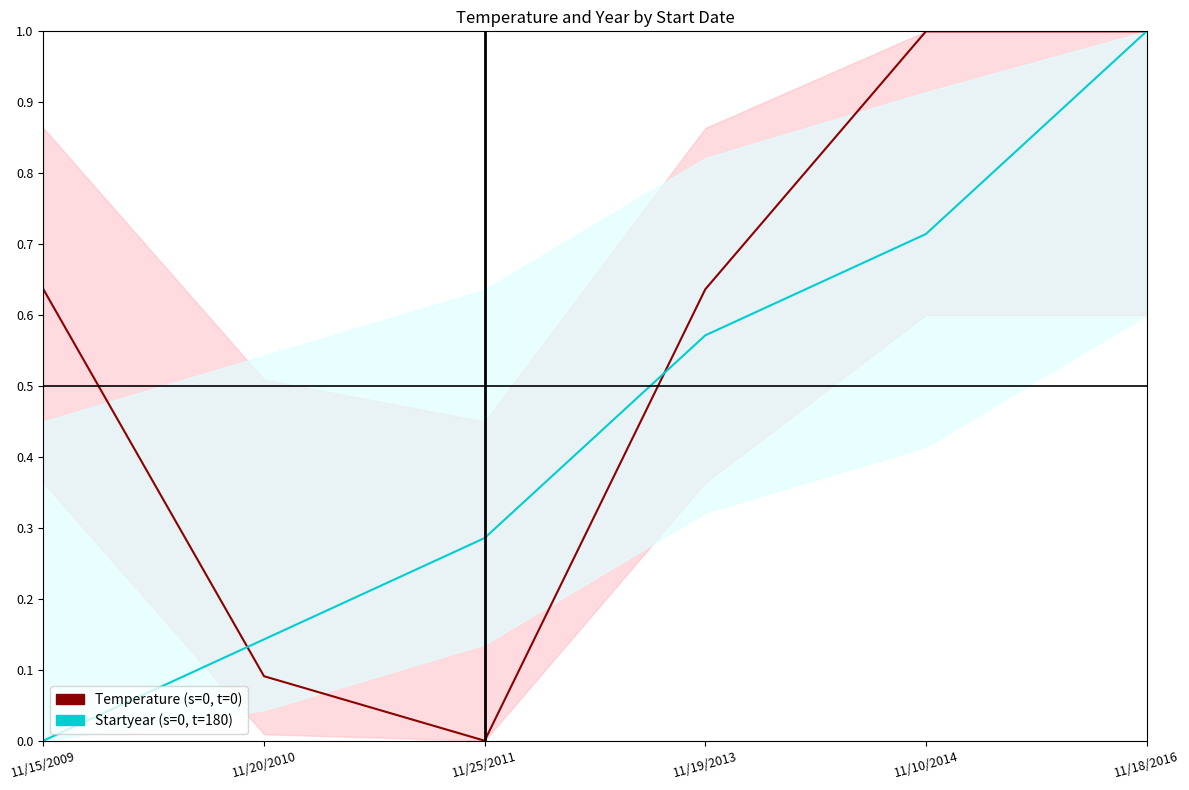

True or false: Startyear (s=0, t=180) has a value of 0.0 at 11/15/2009.

True